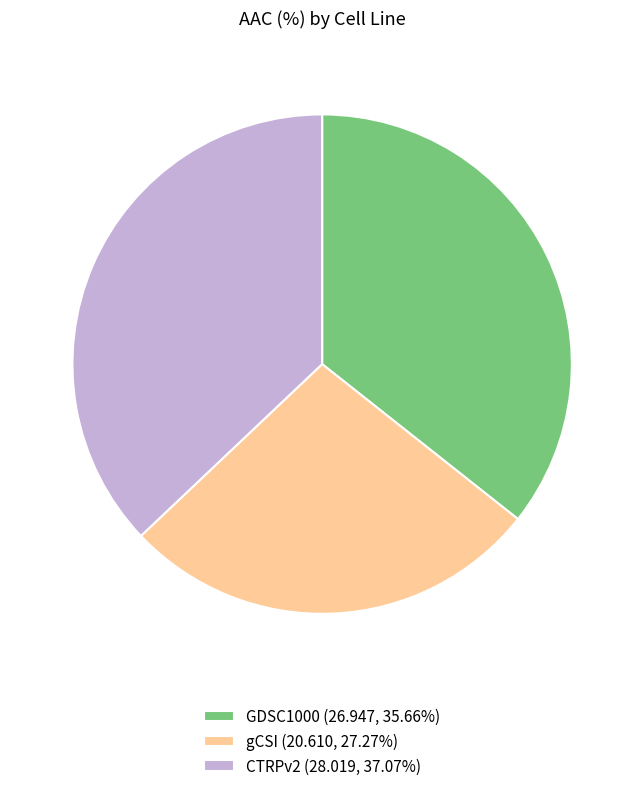

Is the sum of CTRPv2 (28.019, 37.07%) and gCSI (20.610, 27.27%) greater than half?

Yes